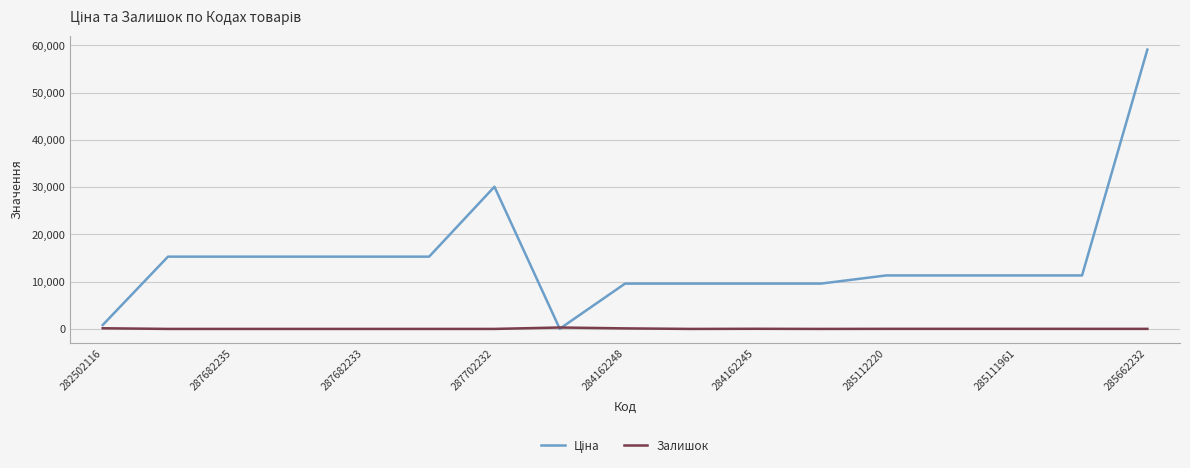

How many lines are shown in the chart?

2